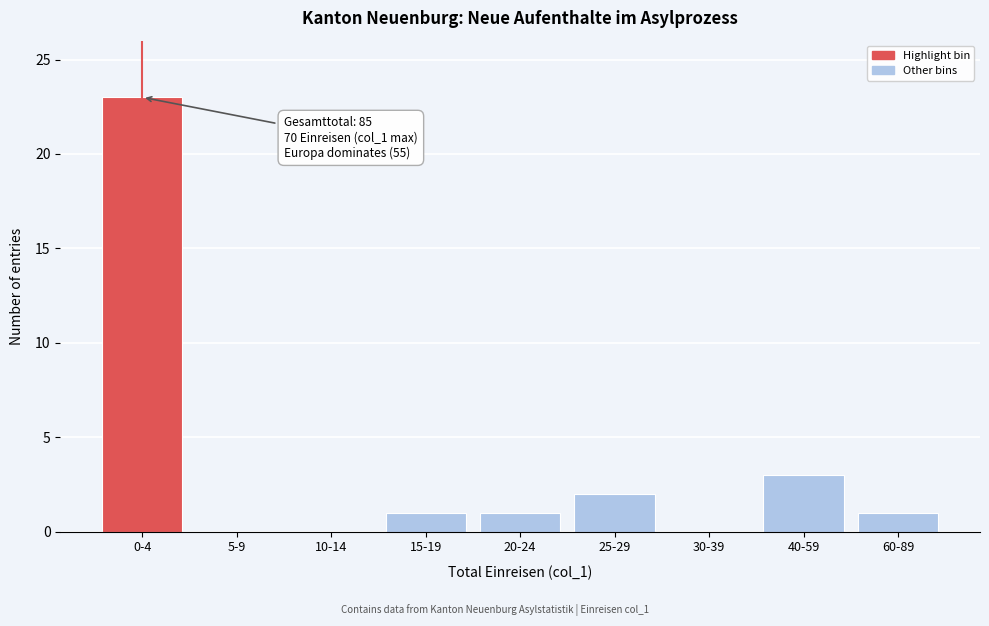

Reading right to left, what are all the values shown in this chart?

60-89=1	40-59=3	30-39=0	25-29=2	20-24=1	15-19=1	10-14=0	5-9=0	0-4=23